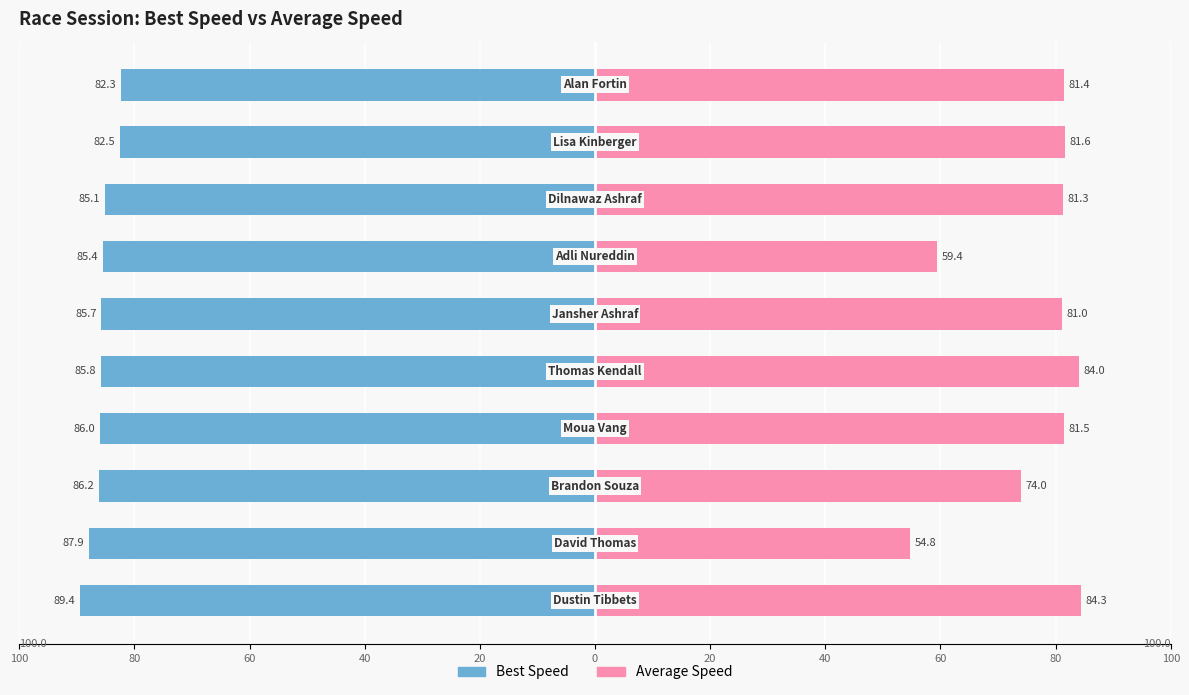

What is the difference between the maximum and minimum values in the Best Speed series?

7.1